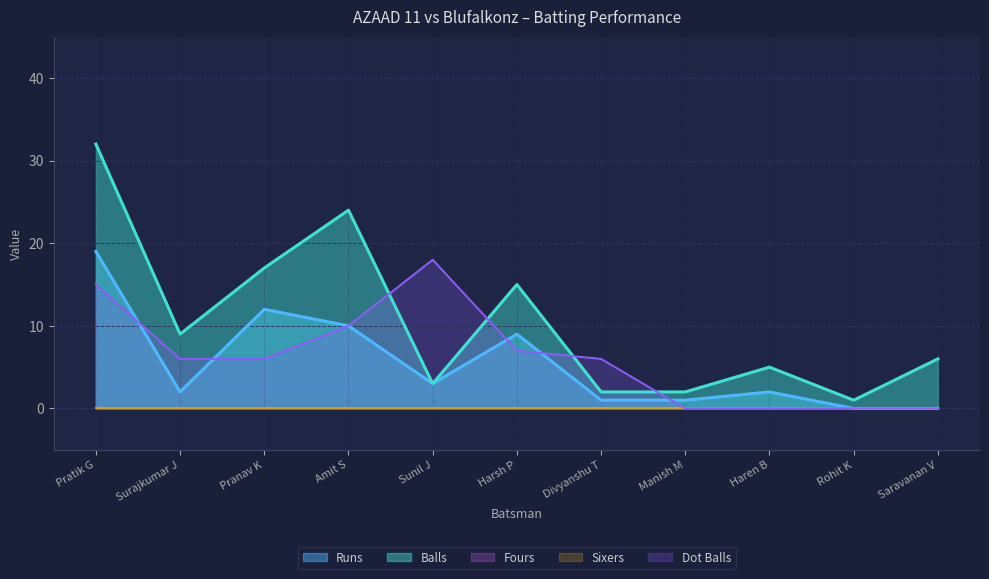

List the labels in order of Runs_line value, largest first.

Pratik G, Pranav K, Amit S, Harsh P, Sunil J, Surajkumar J, Haren B, Divyanshu T, Manish M, Rohit K, Saravanan V